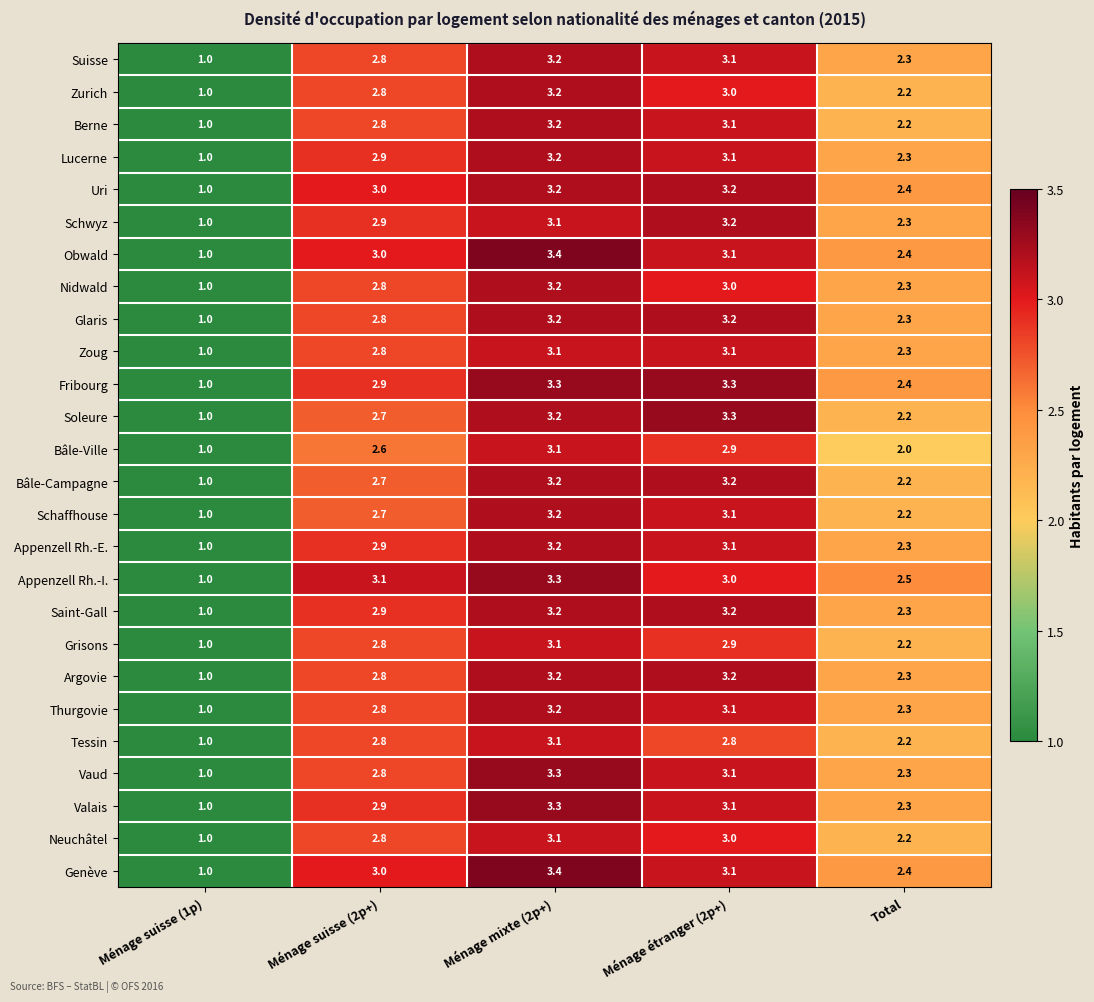

What is the difference between the Tessin values at Total and Ménage mixte (2p+)?

0.9